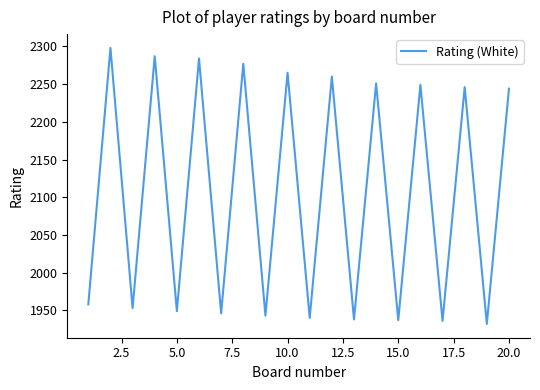

What is the smallest value displayed?

1932